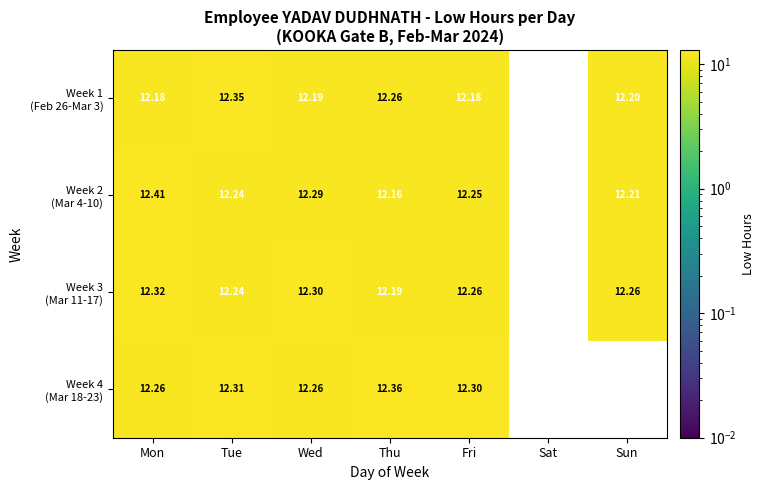

Rank the series by their maximum value, from highest to lowest.

Week 2 (Mar 4-10), Week 4 (Mar 18-23), Week 1 (Feb 26-Mar 3), Week 3 (Mar 11-17)